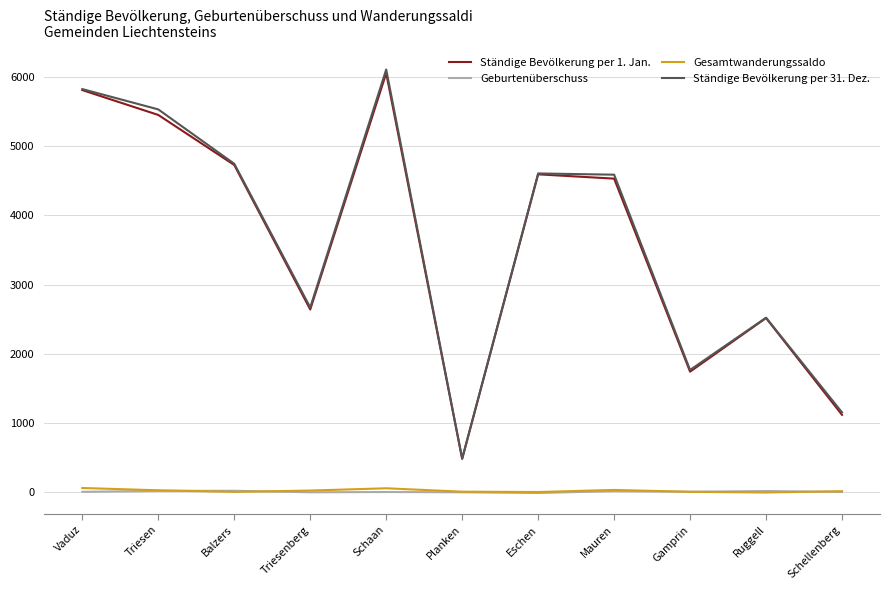

Does the chart display data point markers on the line(s)?

No